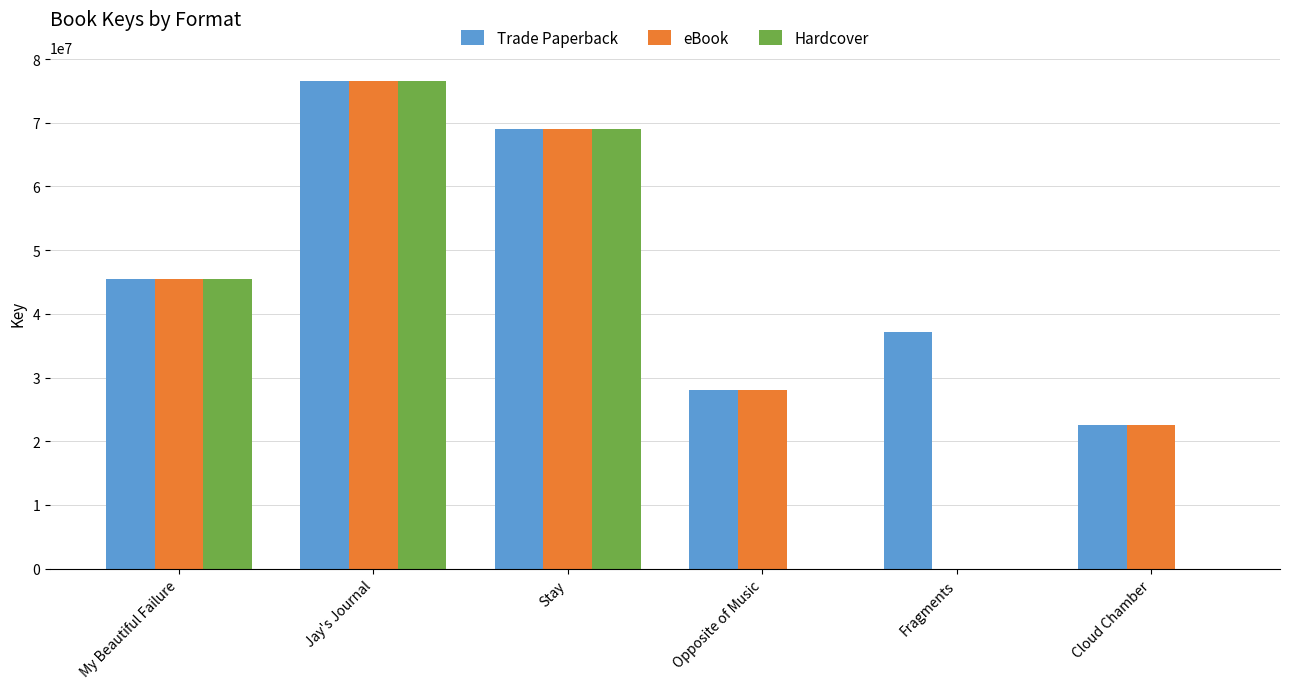

What are all the series names shown in the legend?

Trade Paperback, eBook, Hardcover